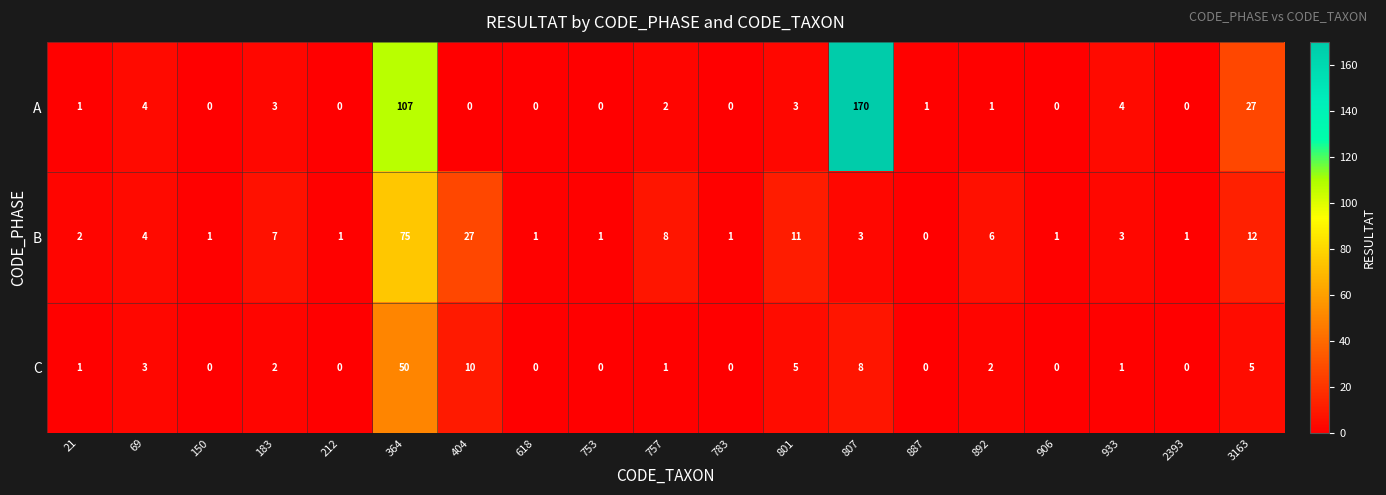

At which label does C reach its peak?

364